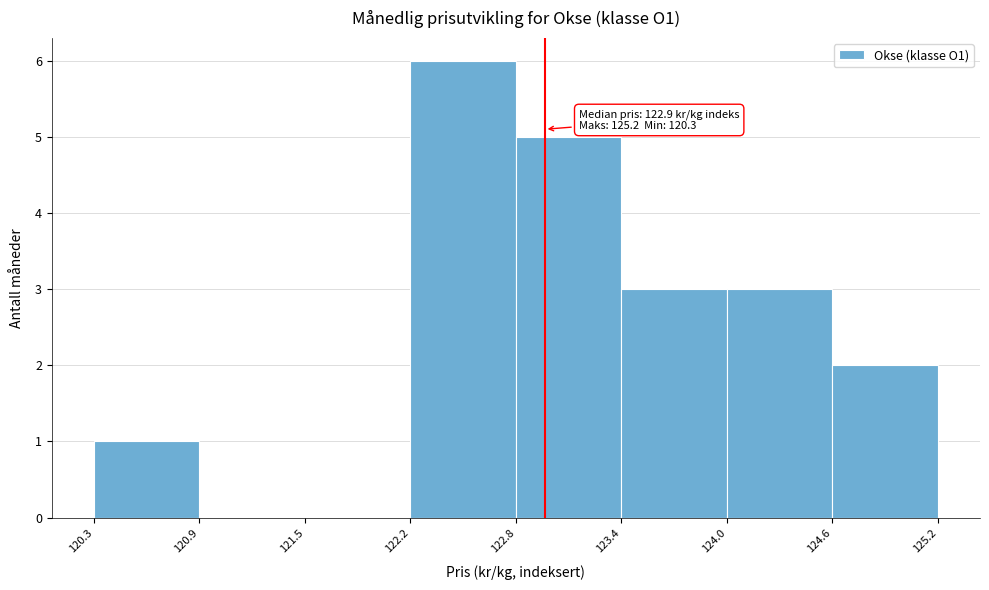

Which range on the x-axis has the tallest bar?

122.2 to 122.8